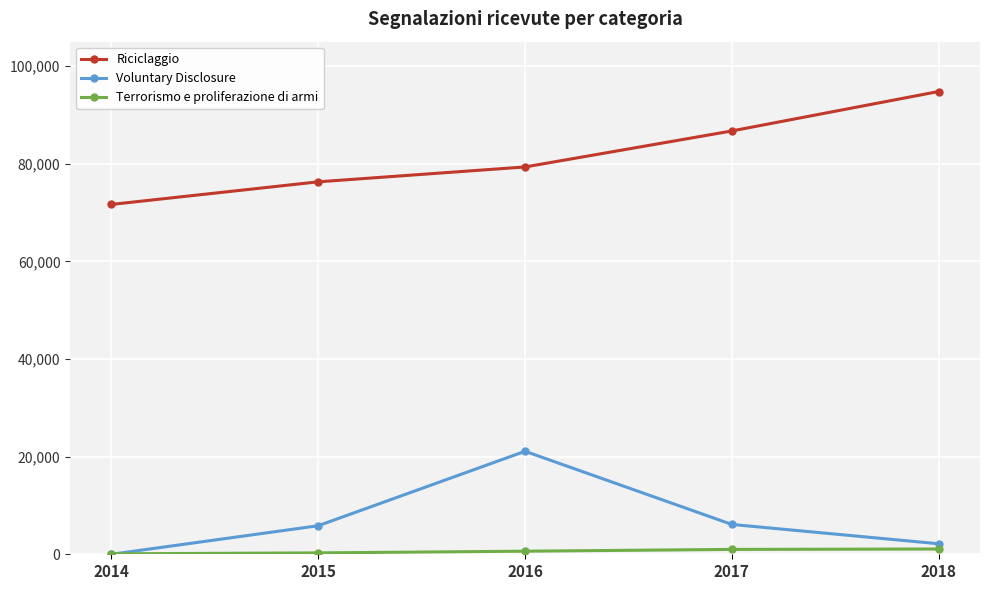

True or false: Riciclaggio and Terrorismo e proliferazione di armi intersect in this chart.

False